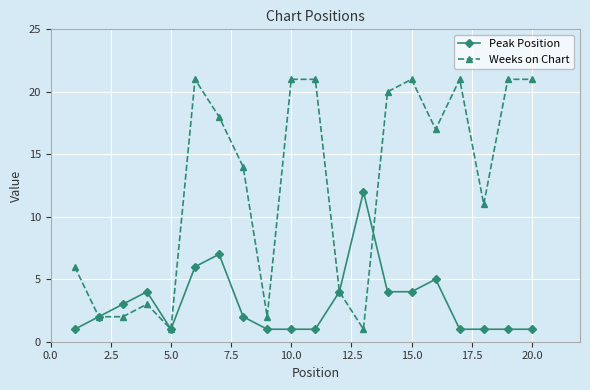

Which series has the largest total across all categories?

Weeks on Chart